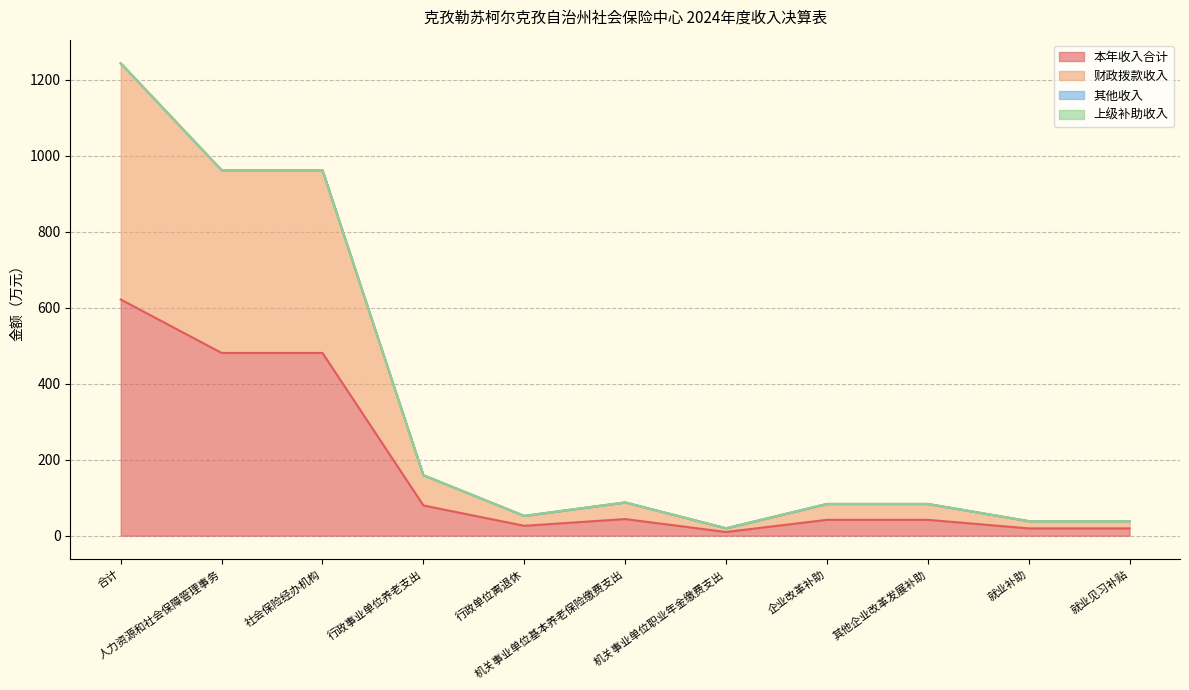

What is the difference between the second highest and second lowest values in the 财政拨款收入 series?

923.9